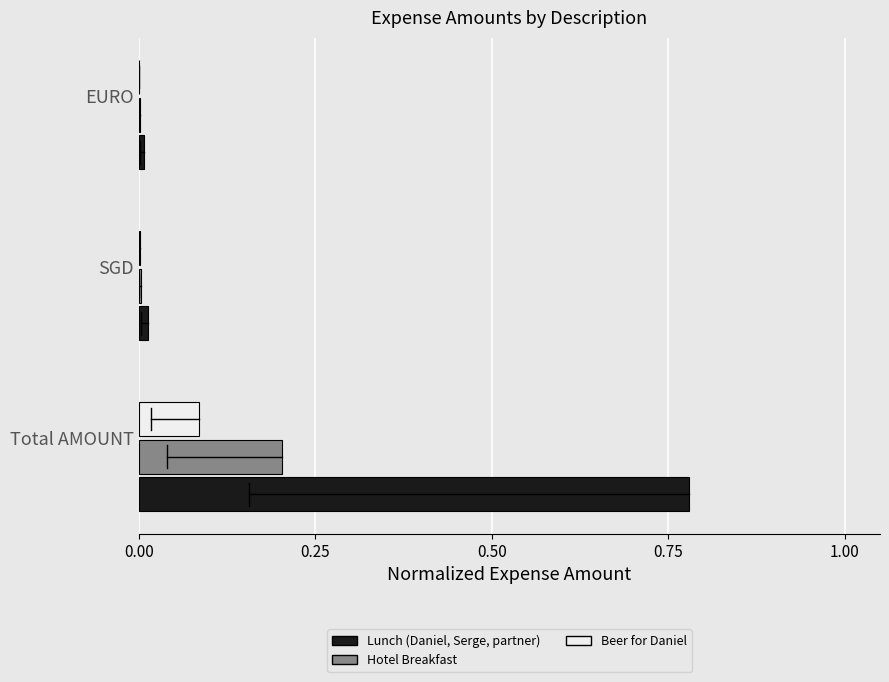

Between Total AMOUNT and SGD, which series saw the biggest shift?

Lunch (Daniel, Serge, partner)